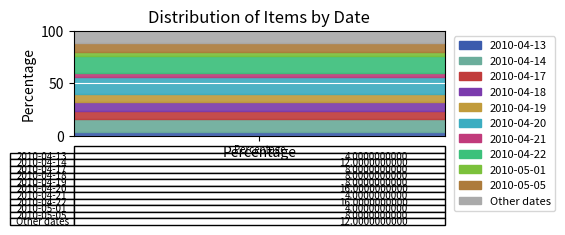

Does the chart display data point markers on the line(s)?

No